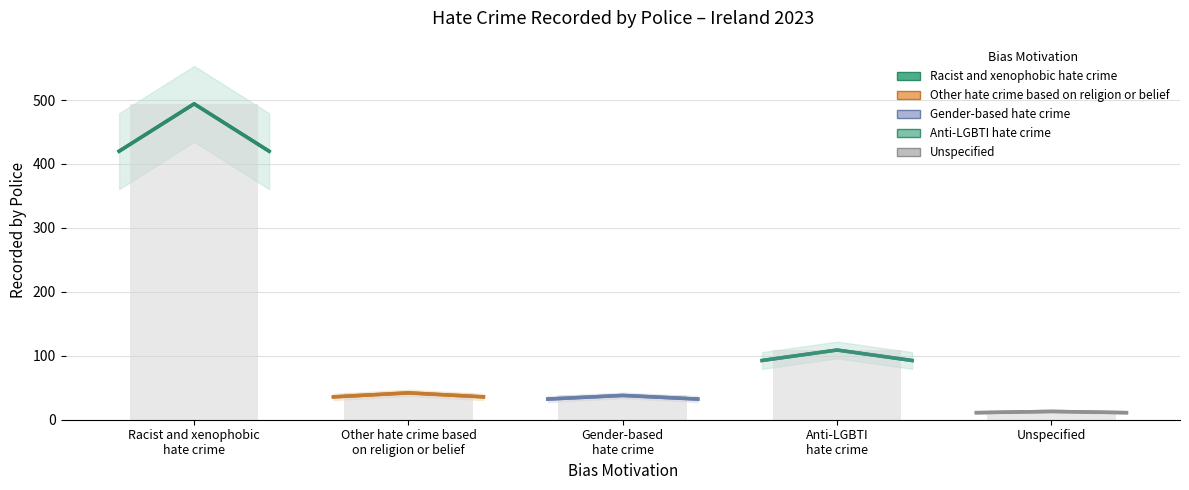

At Other hate crime based
on religion or belief, list the series in order from smallest to largest.

Unspecified, Gender-based
hate crime, Other hate crime based
on religion or belief, Anti-LGBTI
hate crime, Racist and xenophobic
hate crime